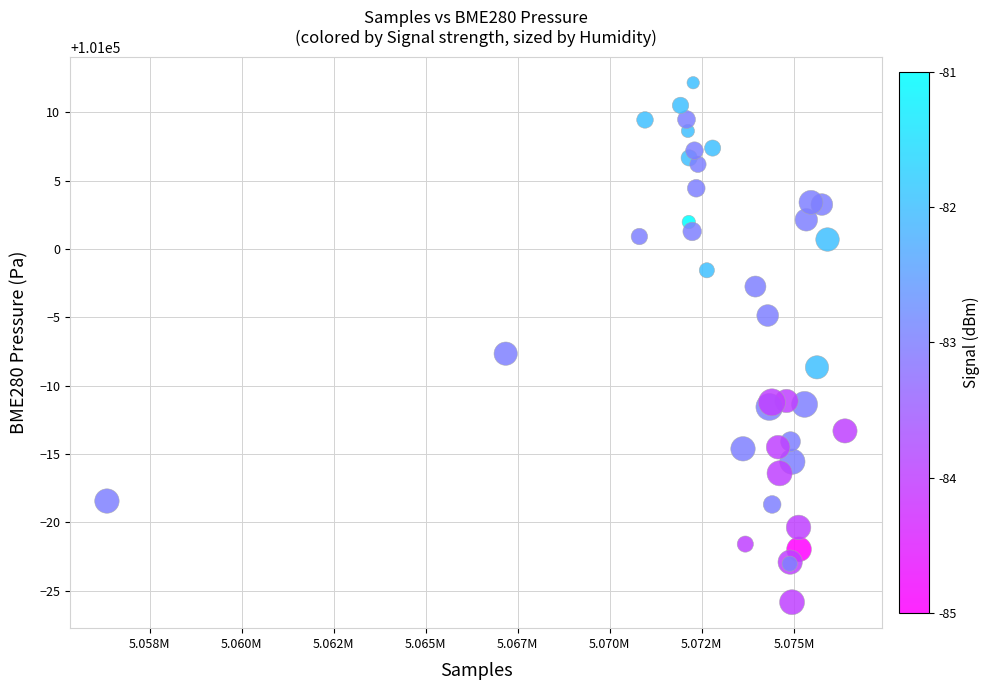

What Y value in the scatter plot is closest to 100993?

100992.3